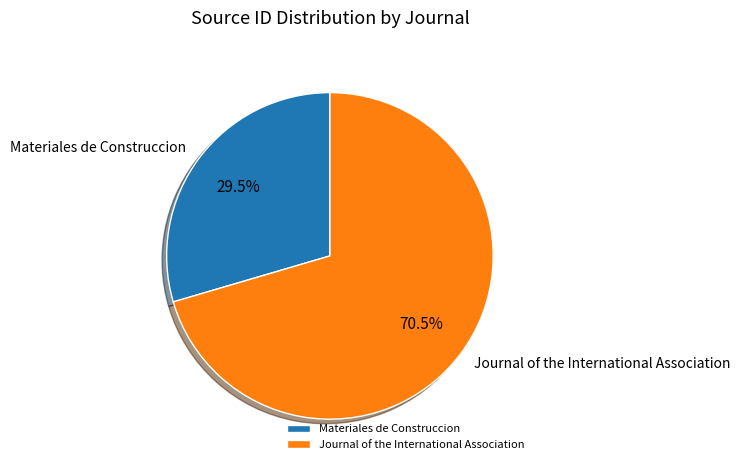

How much of the chart is everything except Journal of the International Association?

29.5%